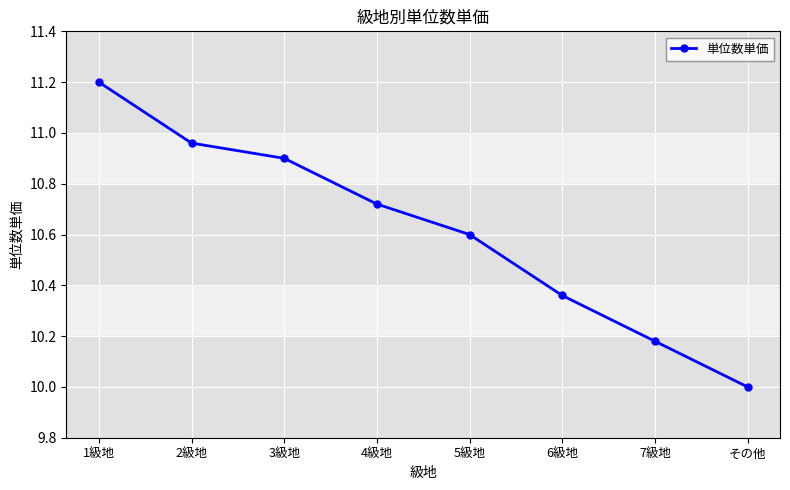

True or false: the data has more than 2 interior local peaks.

False